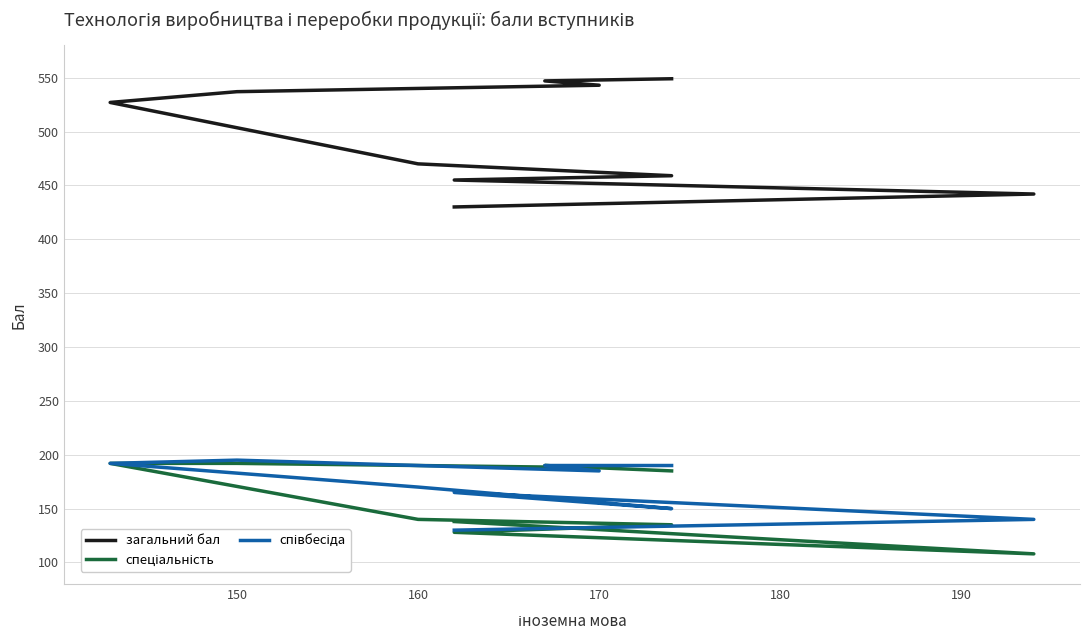

What are all the series names shown in the legend?

загальний бал, спеціальність, співбесіда